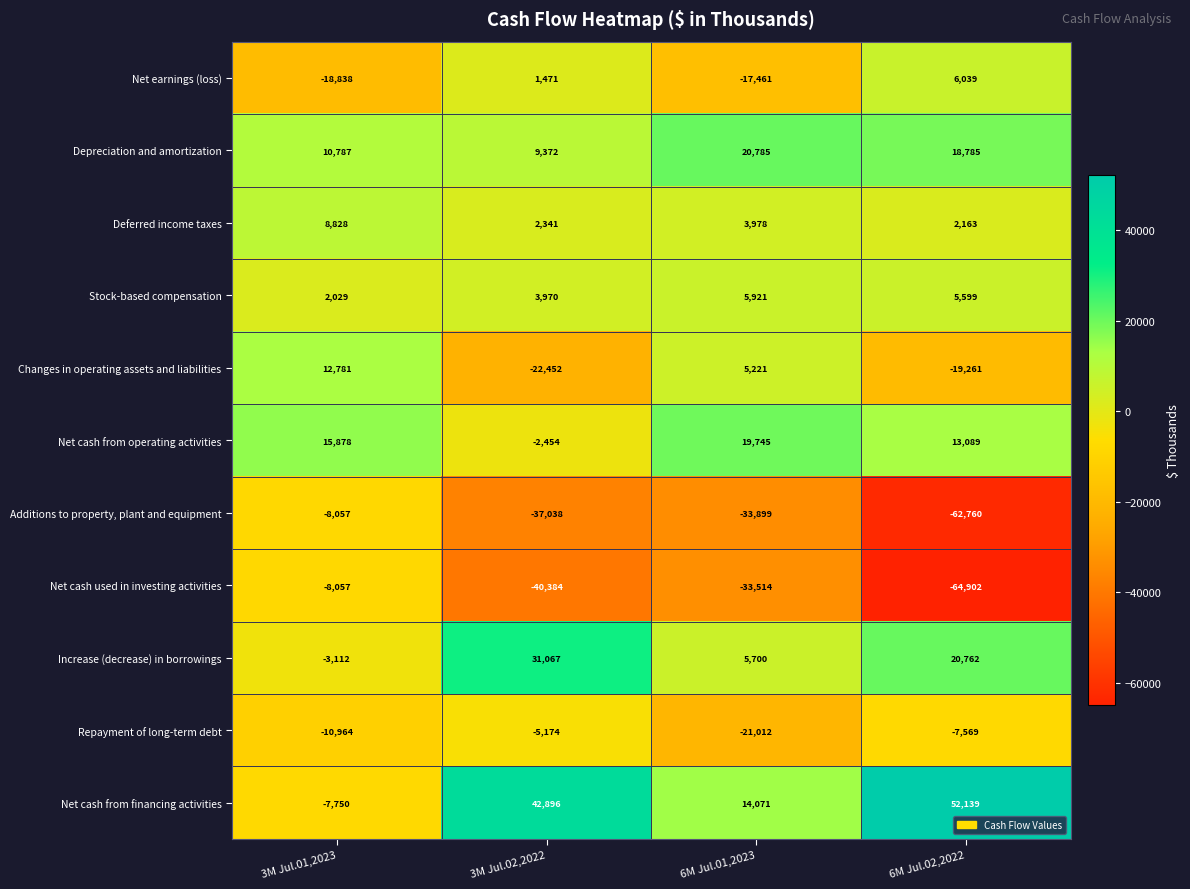

Rank the series at 3M Jul.02,2022 from lowest to highest value.

Net cash used in investing activities, Additions to property, plant and equipment, Changes in operating assets and liabilities, Repayment of long-term debt, Net cash from operating activities, Net earnings (loss), Deferred income taxes, Stock-based compensation, Depreciation and amortization, Increase (decrease) in borrowings, Net cash from financing activities